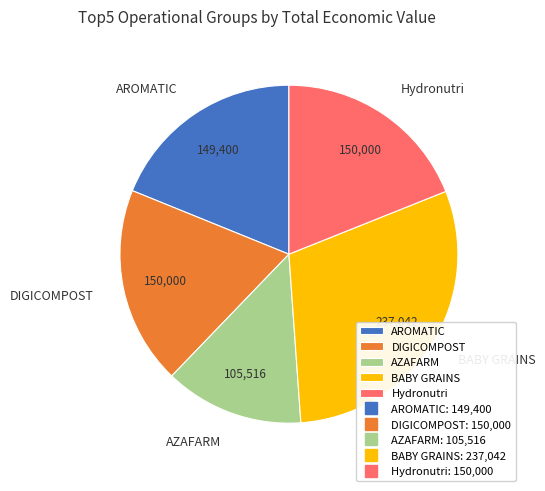

Do DIGICOMPOST and AROMATIC together represent more than half of the pie?

No